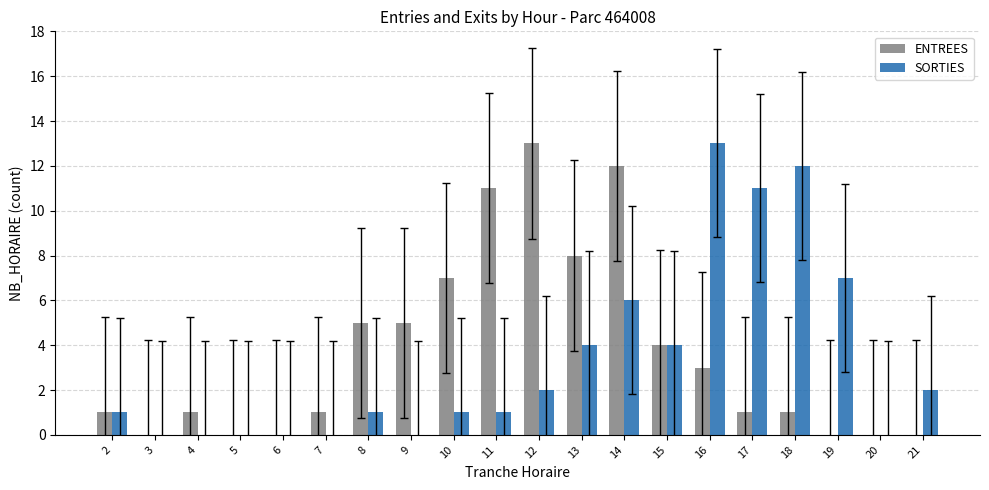

Which category has the highest value in the SORTIES series?

16